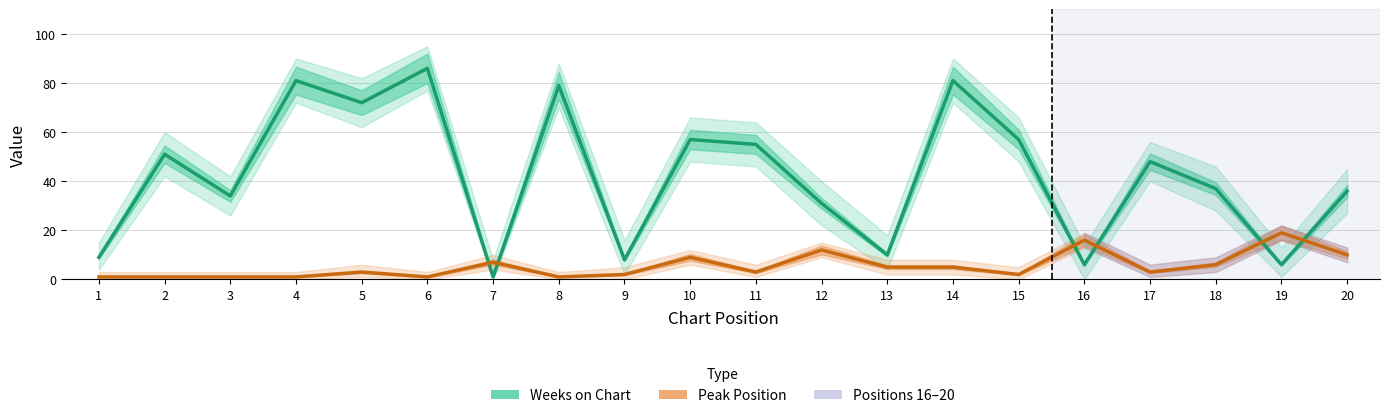

How many intersections are there between Weeks on Chart and Peak Position?

6